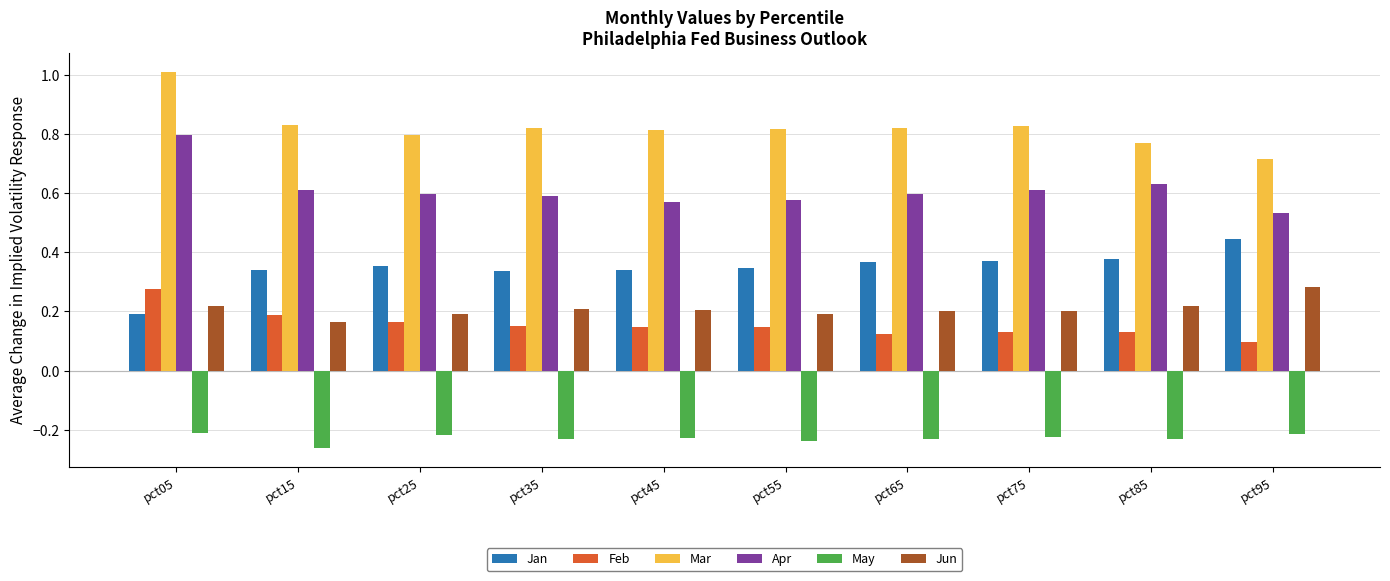

Count the number of data series in this chart.

6